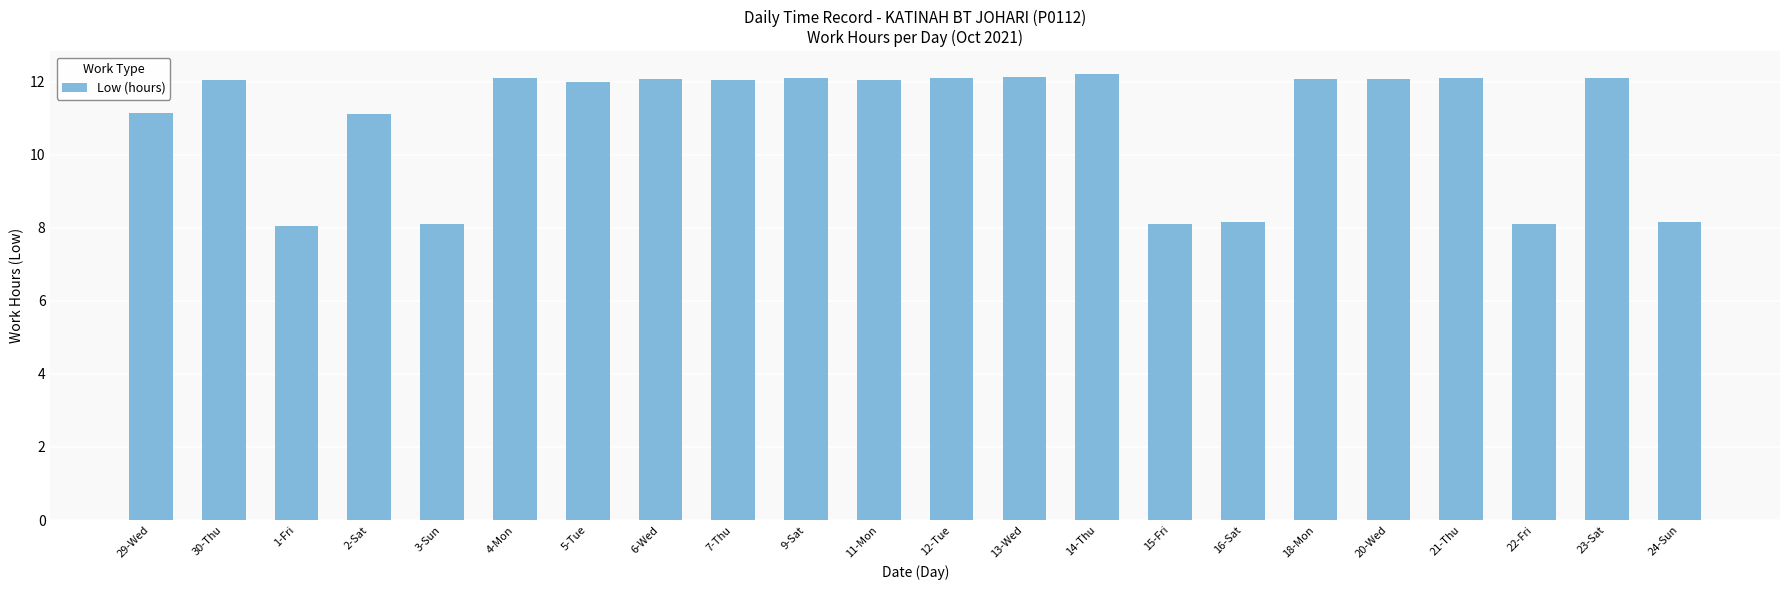

The chart shows a value of 2.8 at 5-Tue. True or false?

False